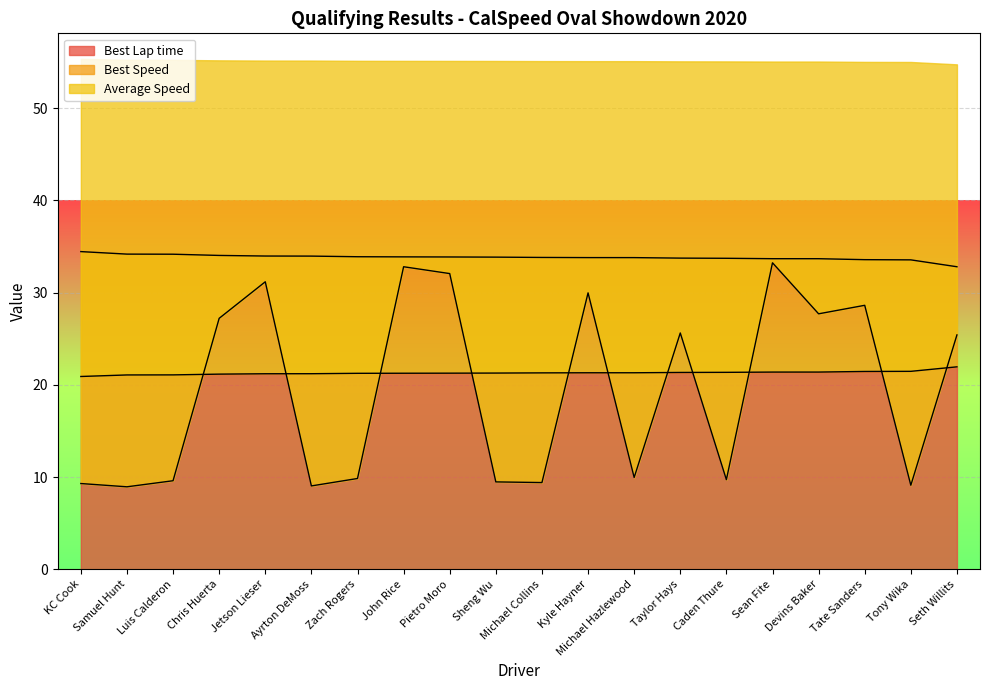

How many lines are shown in the chart?

3